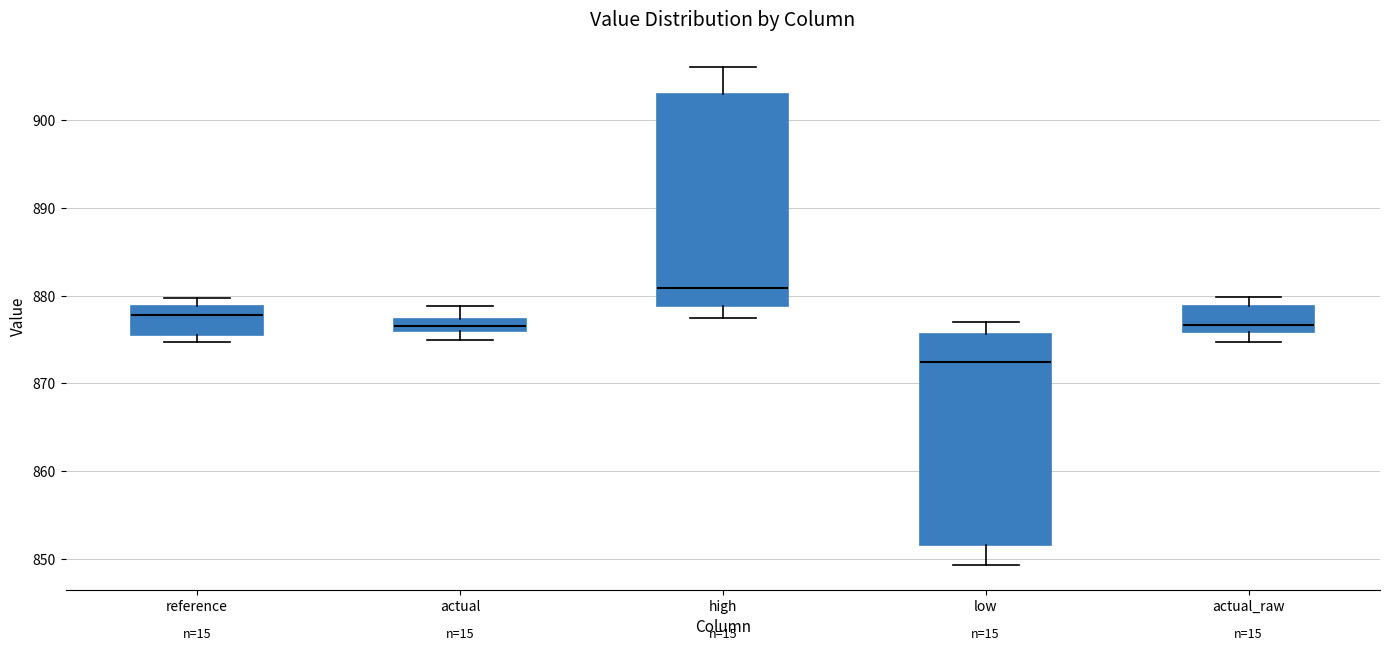

Which box's median line is the lowest?

low